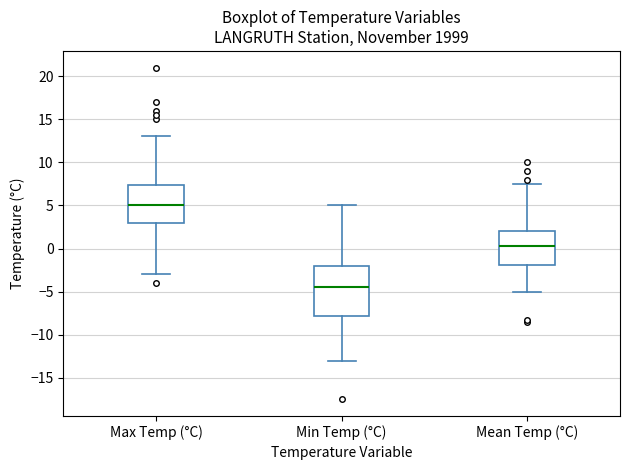

Which box is the tallest, from its lower edge to its upper edge?

Min Temp (°C)